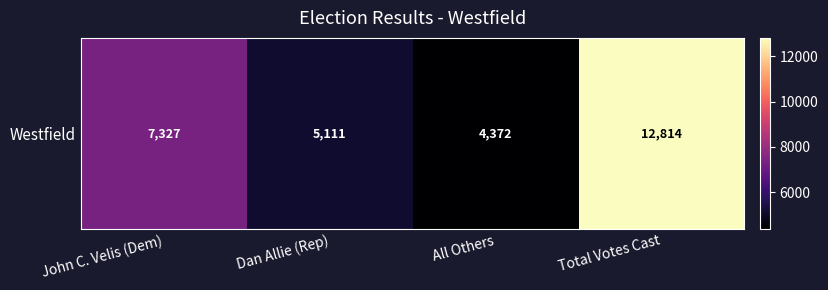

What is the difference between the maximum and minimum values?

8442